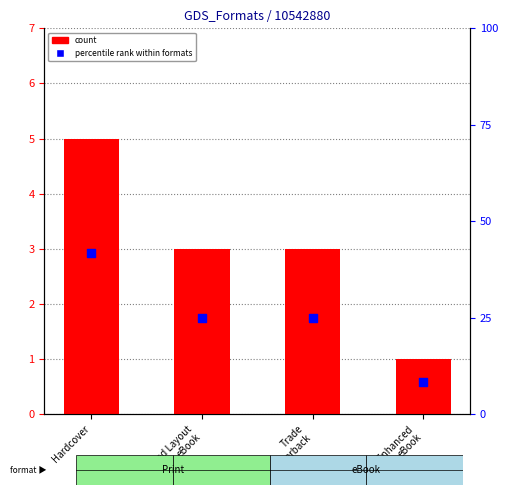

At how many categories does at least one series exceed 30?

1